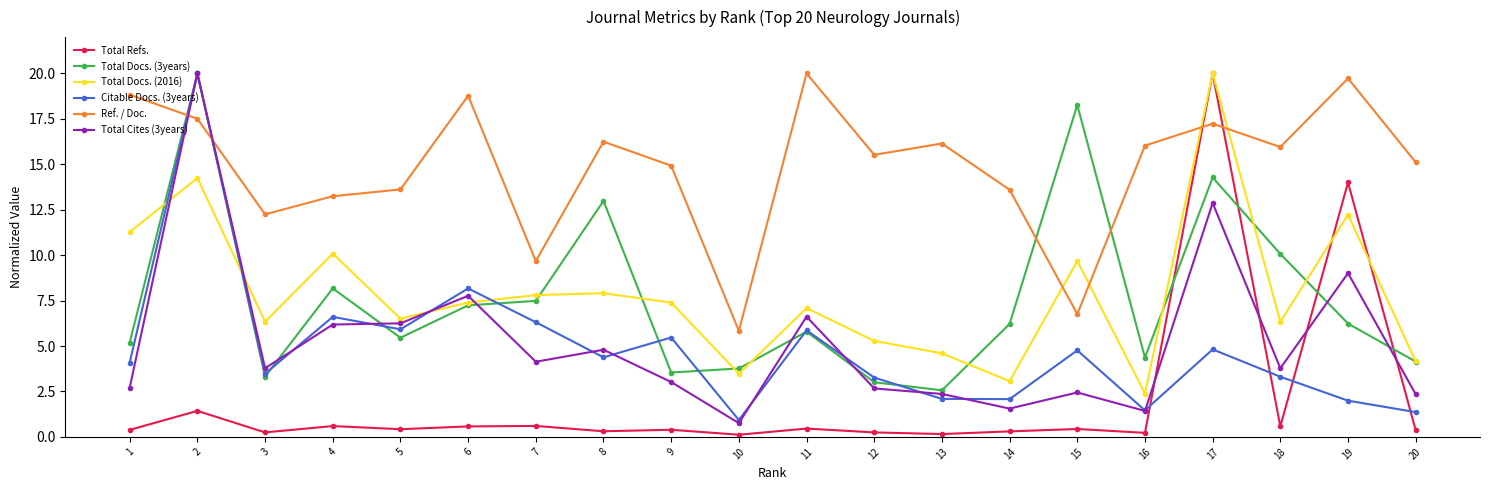

What is the total value across all series at 20?

27.5